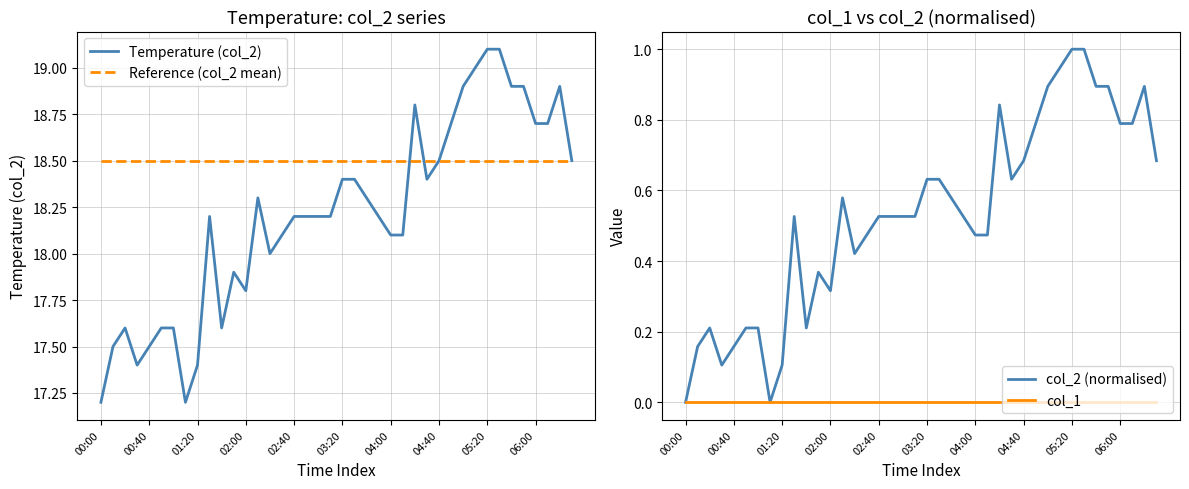

List the series in order of their peak value, lowest first.

col_1, col_2 (normalised), Reference (col_2 mean), Temperature (col_2)